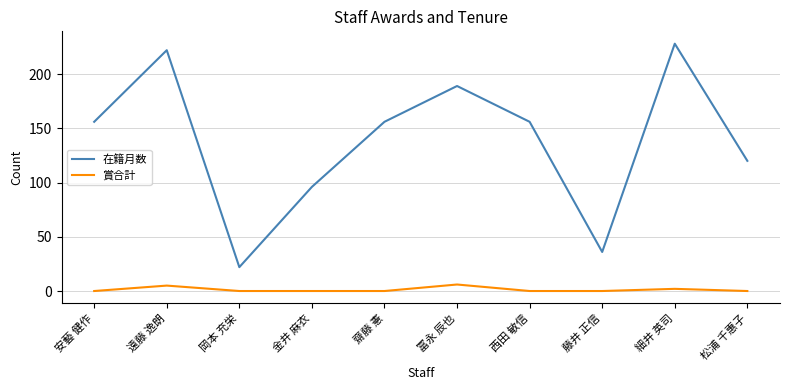

Which series has the largest total across all categories?

在籍月数